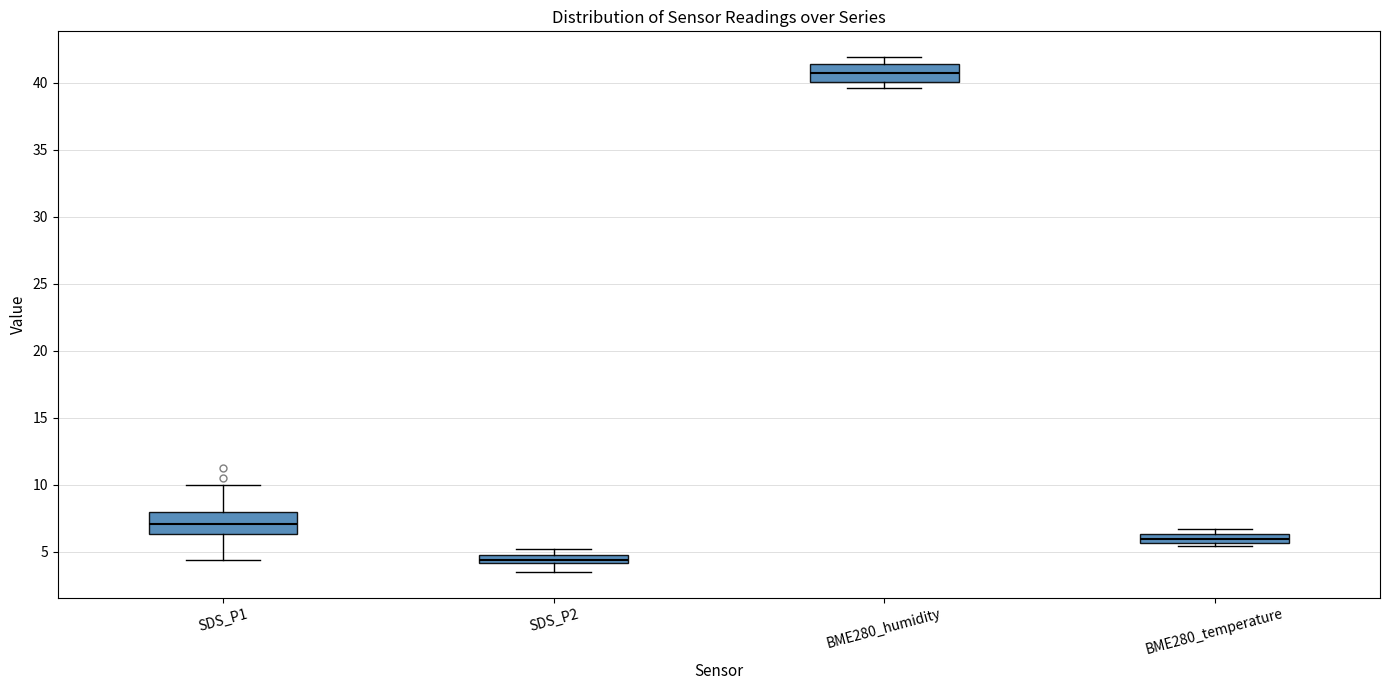

Which box has the lowest median line?

SDS_P2